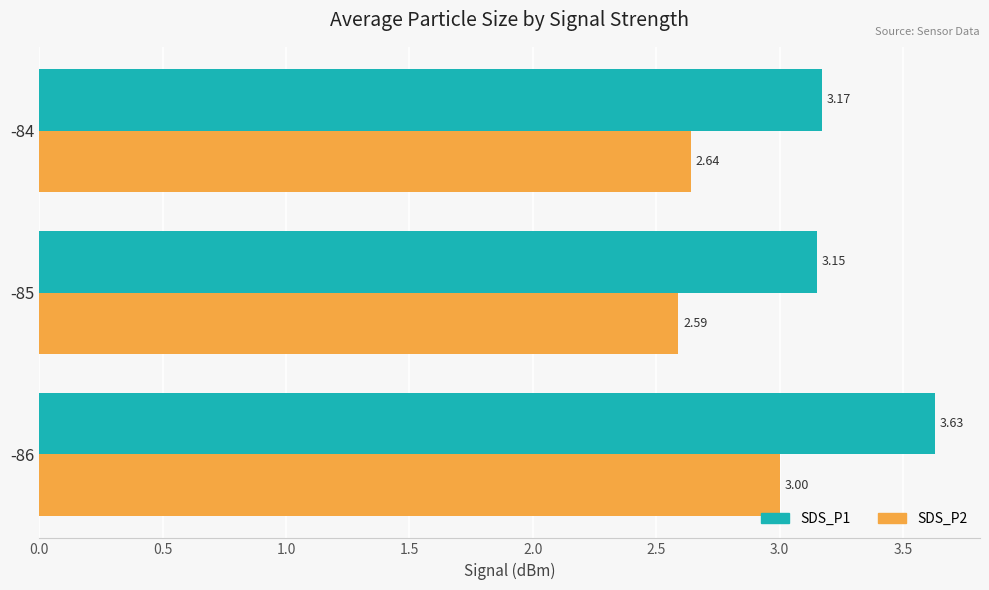

Which series has the widest spread of values?

SDS_P1